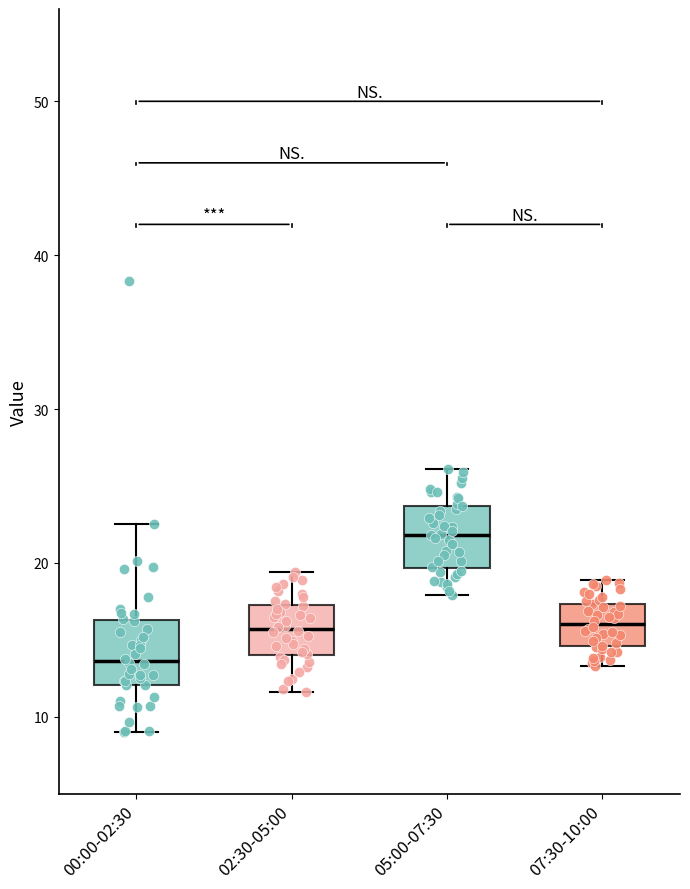

Where is the lower edge of the box for 07:30-10:00 on the y-axis? The values are not printed on the chart, so give them approximately, as read against the axis.

15